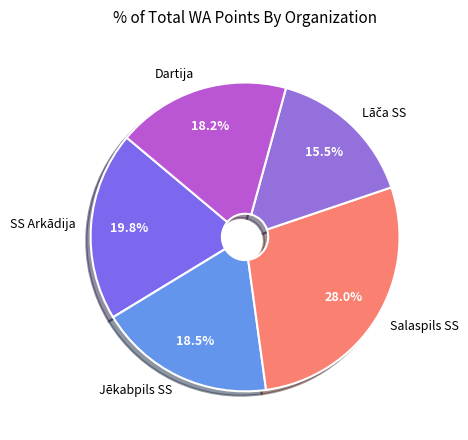

Which has a higher value, Salaspils SS or Jēkabpils SS?

Salaspils SS